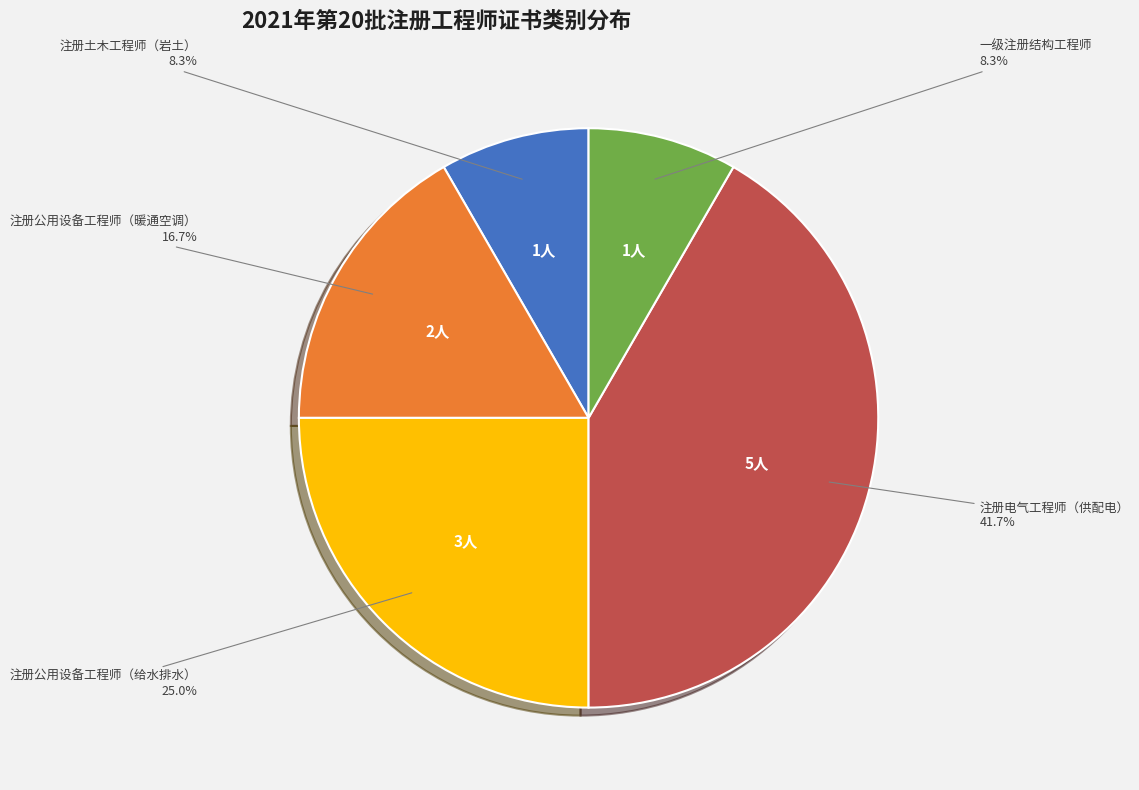

Is there a majority slice in this chart?

No